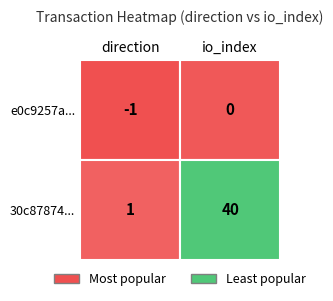

What is the difference between the 30c8787456ebac6573ec0898167a0d3a254fffa values at 1 and 0?

39